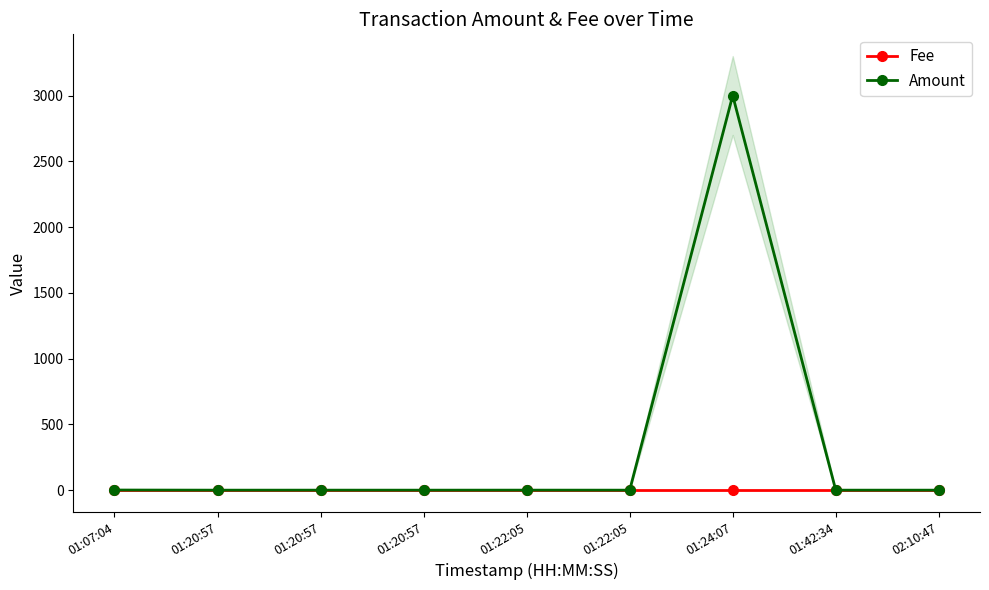

How many intersections are there between Amount and Fee?

5